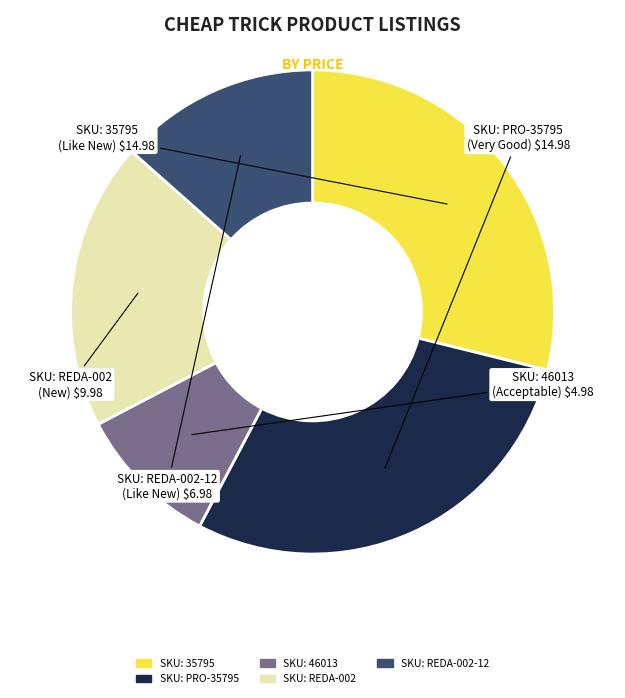

Count the number of slices in the pie.

5